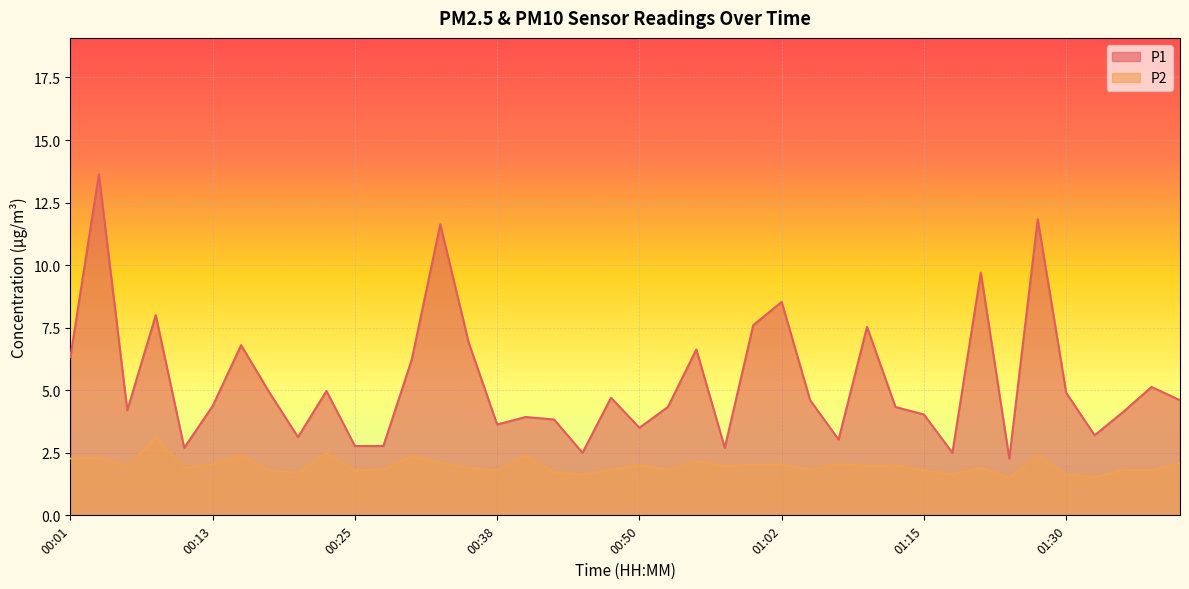

What is the sum of the P1 values at 00:45 and 00:50?

6.0